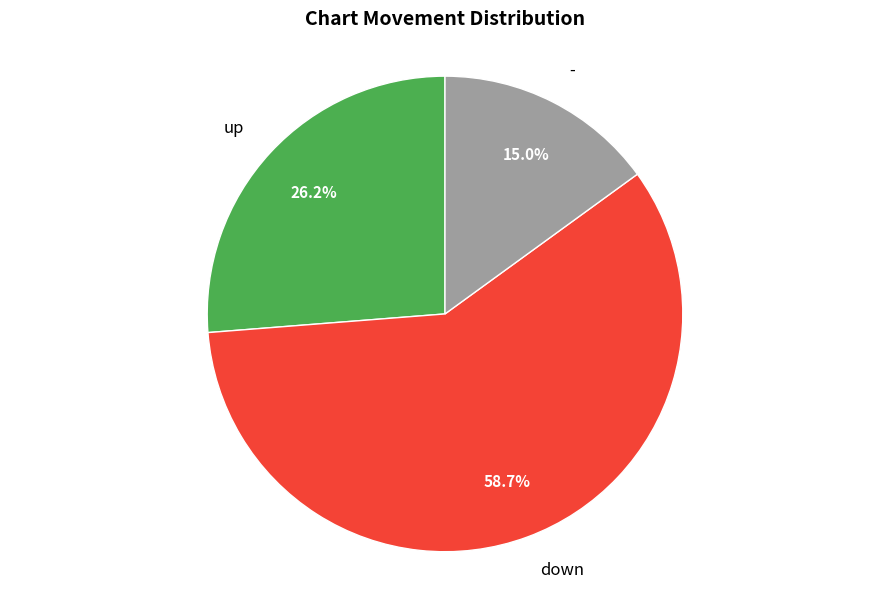

Rank the categories by value from highest to lowest.

down, up, -